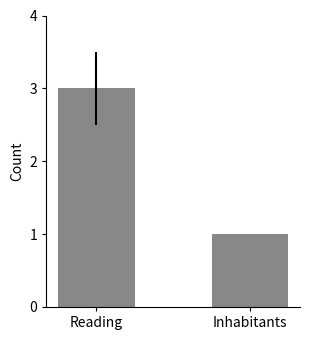

What is the difference between the values at Reading and Inhabitants?

2